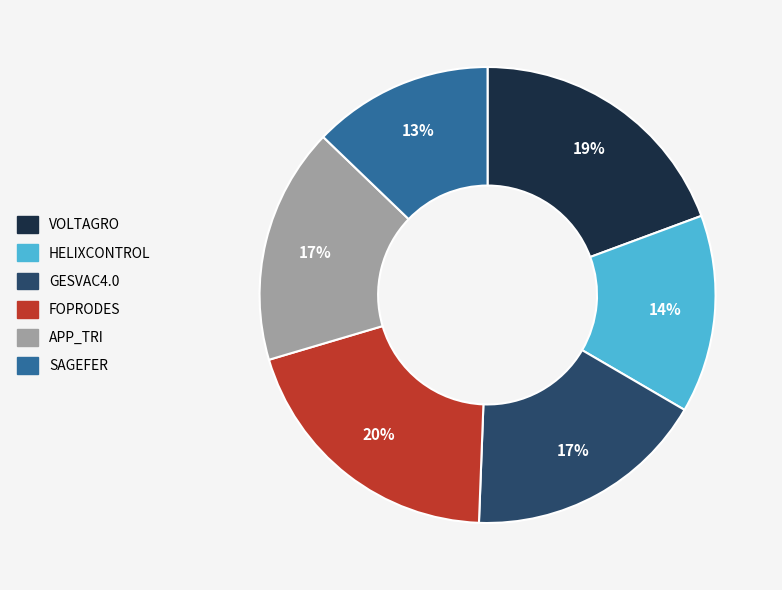

Is VOLTAGRO the majority of the pie?

No